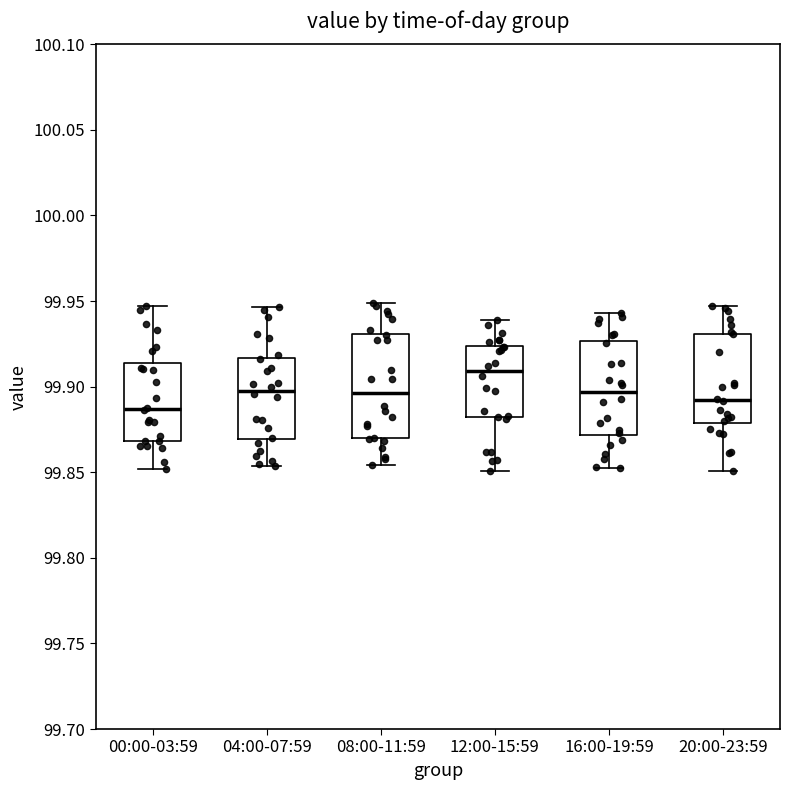

Reading left to right, transcribe this box plot: for each box, give where its median line is, the range the box spans, and where its two whiskers end, as read against the y-axis. The values are not printed on the chart, so give them approximately, as read against the axis.

00:00-03:59: median 99.885, box 99.870 to 99.915, whiskers 99.850 to 99.945
04:00-07:59: median 99.900, box 99.870 to 99.915, whiskers 99.855 to 99.945
08:00-11:59: median 99.895, box 99.870 to 99.930, whiskers 99.855 to 99.950
12:00-15:59: median 99.910, box 99.880 to 99.925, whiskers 99.850 to 99.940
16:00-19:59: median 99.895, box 99.870 to 99.925, whiskers 99.855 to 99.945
20:00-23:59: median 99.890, box 99.880 to 99.930, whiskers 99.850 to 99.945